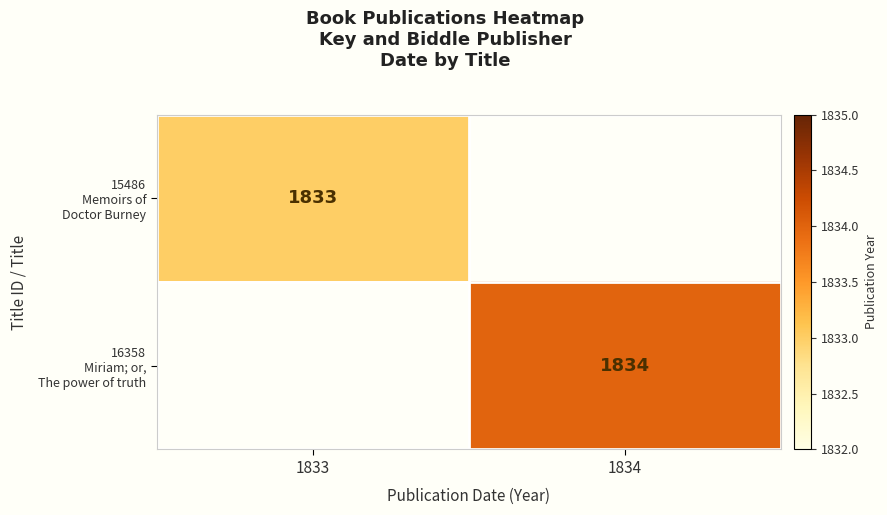

List the series in order of their overall mean, lowest first.

15486 Memoirs of Doctor Burney, 16358 Miriam; or, The power of truth